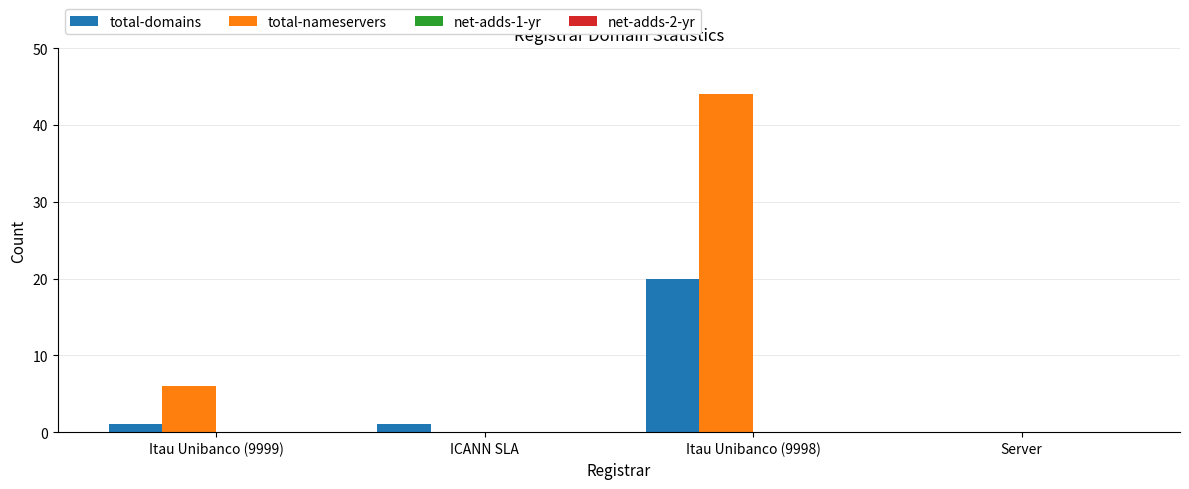

At which category is the sum across all series the highest?

Itau Unibanco (9998)